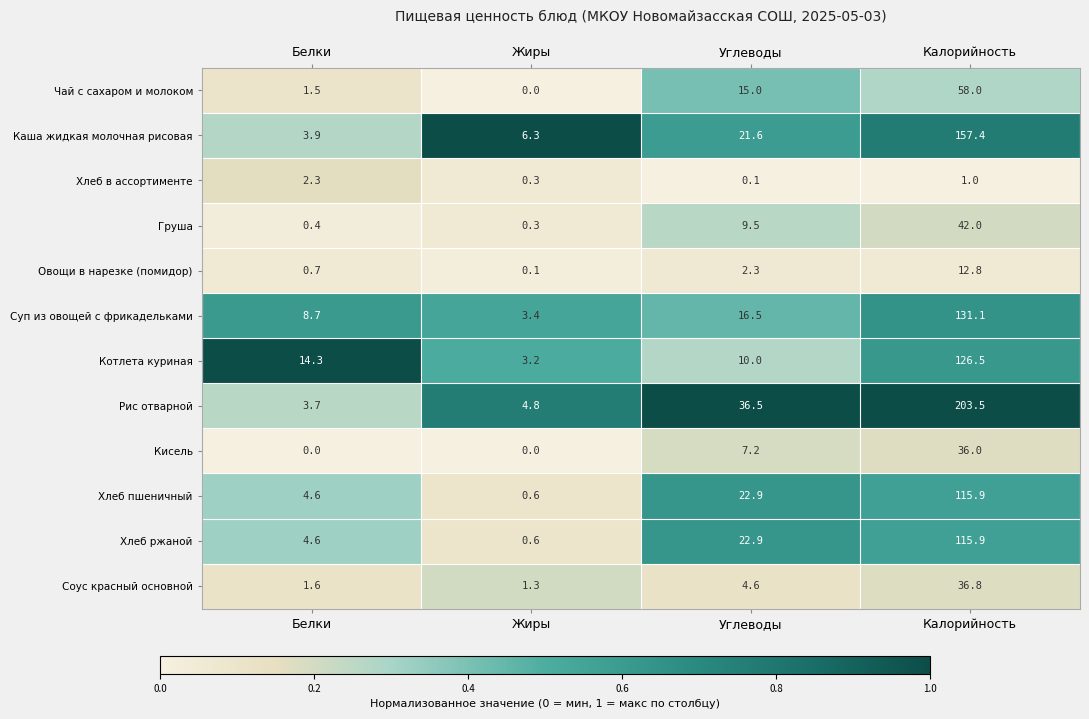

Is it true that Чай с сахаром и молоком equals 0.9 at Белки?

False